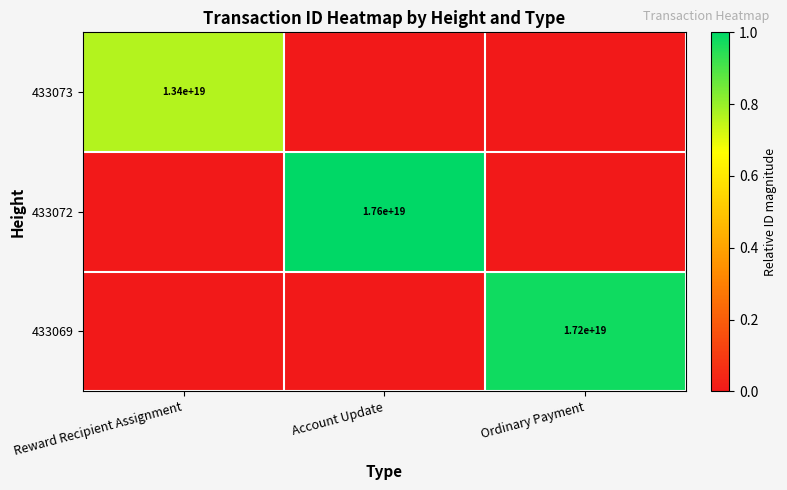

True or false: 433072 has a value of 17600000000000000000 at Account Update.

True